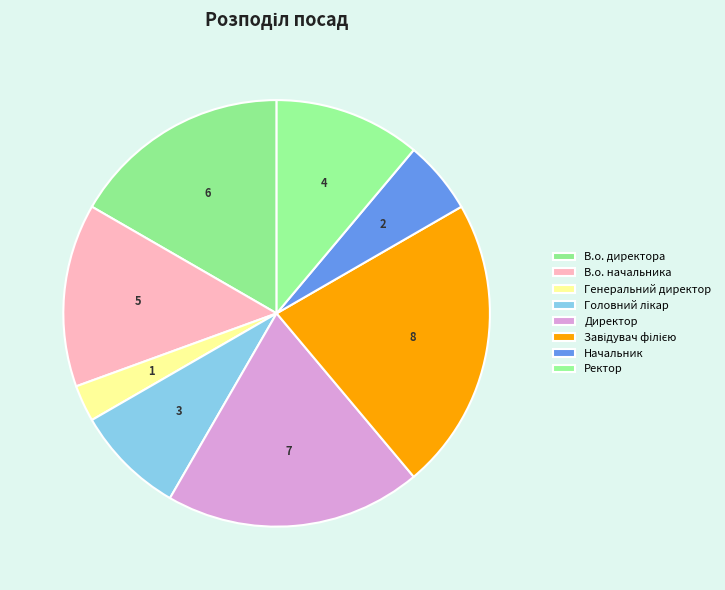

Count the number of slices in the pie.

8